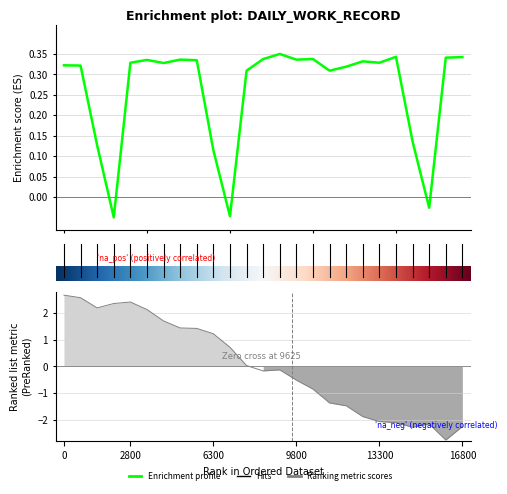

The chart shows a value of 0.3 at 16800. True or false?

True